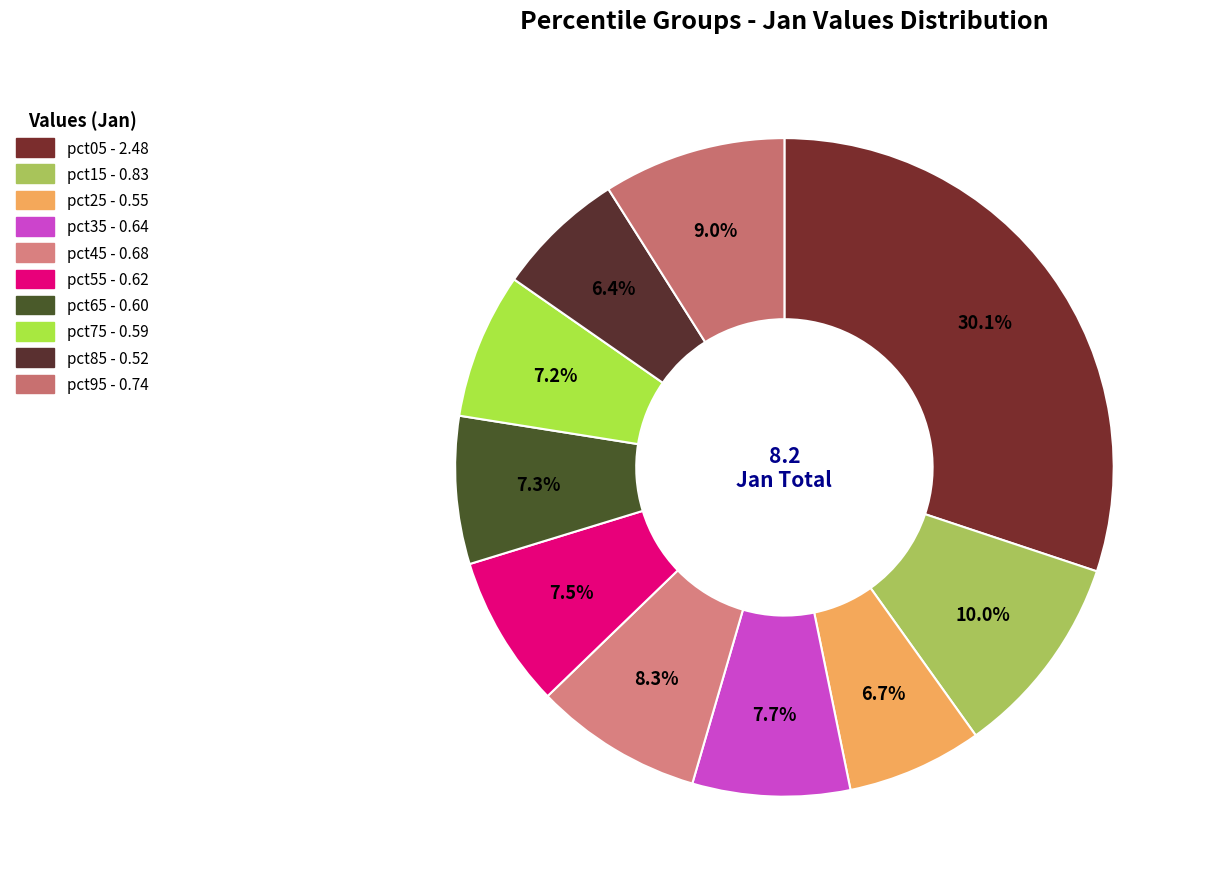

How many slices are in this pie chart?

10